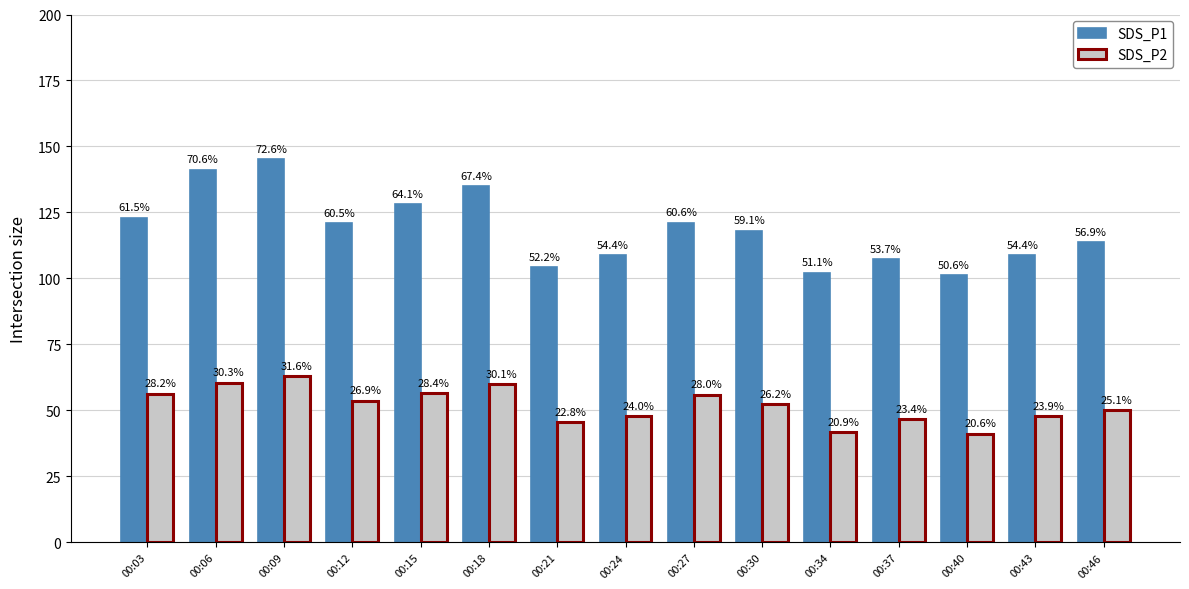

What is the total value across all series at 00:18?

195.0